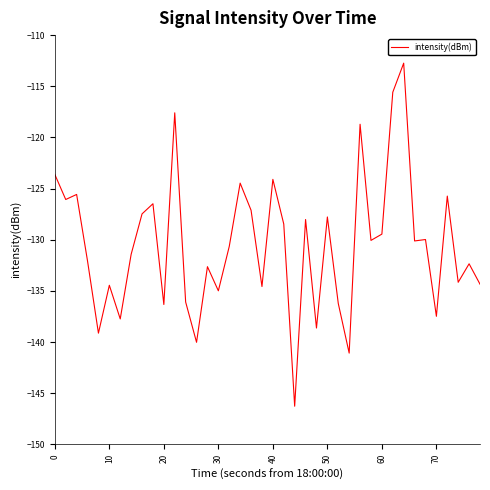

What is the difference between the maximum and minimum values?

33.5